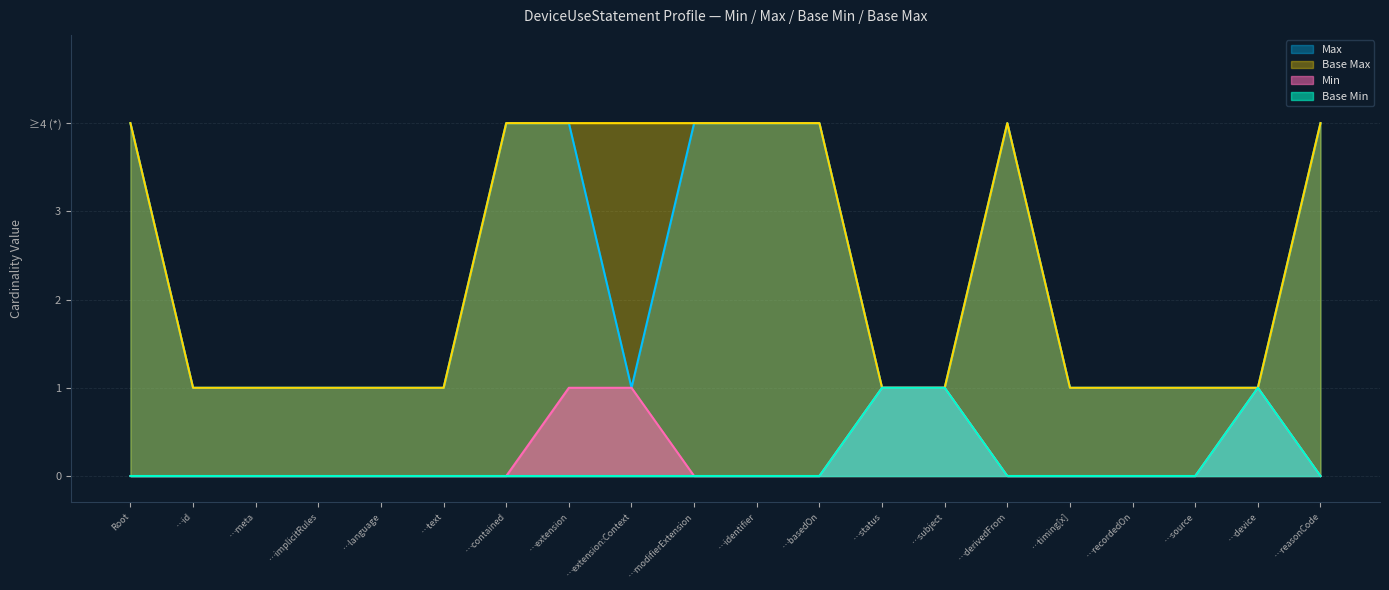

What is the difference between the maximum and minimum values in the Min series?

1